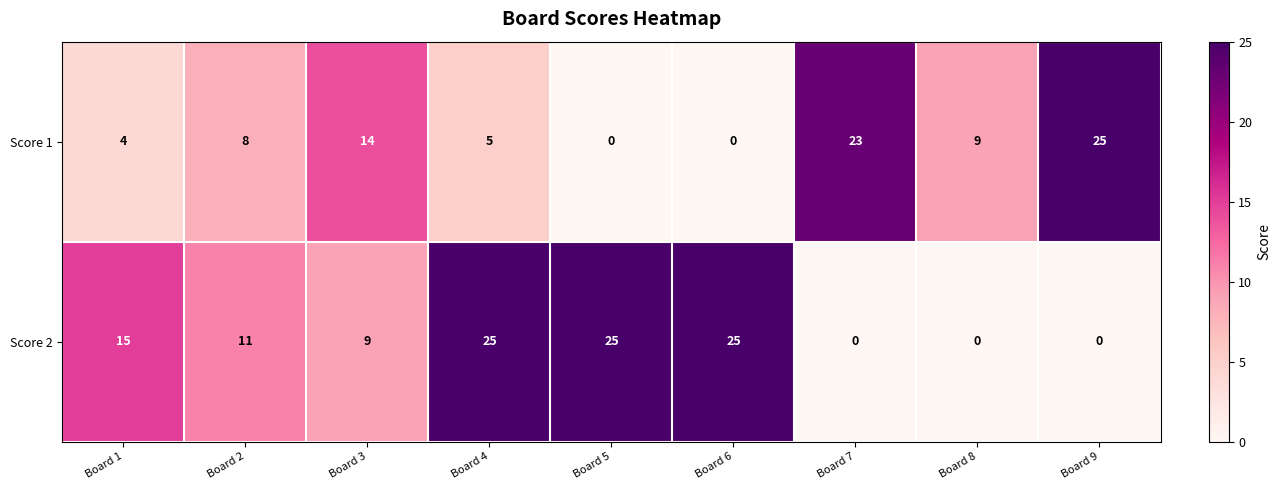

What is the total value across all series at Board 3?

23